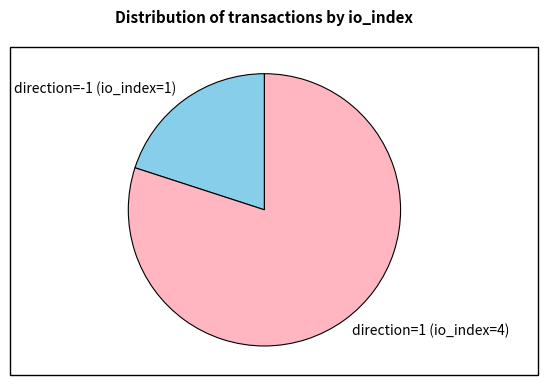

The direction=1 (io_index=4) slice represents 80% of the pie. True or false?

True